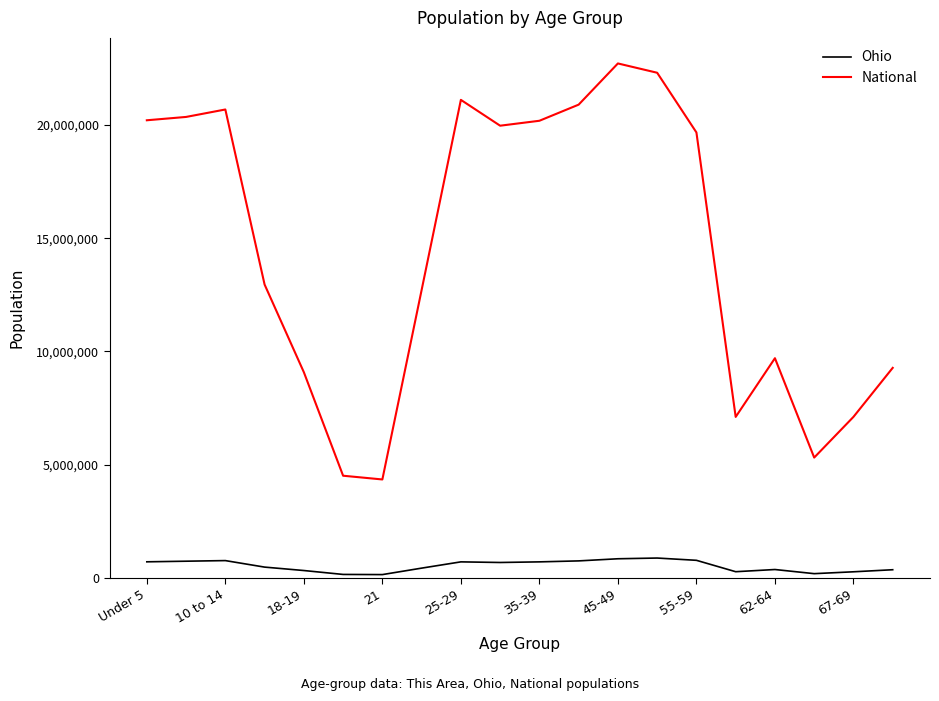

Does the chart display data point markers on the line(s)?

No